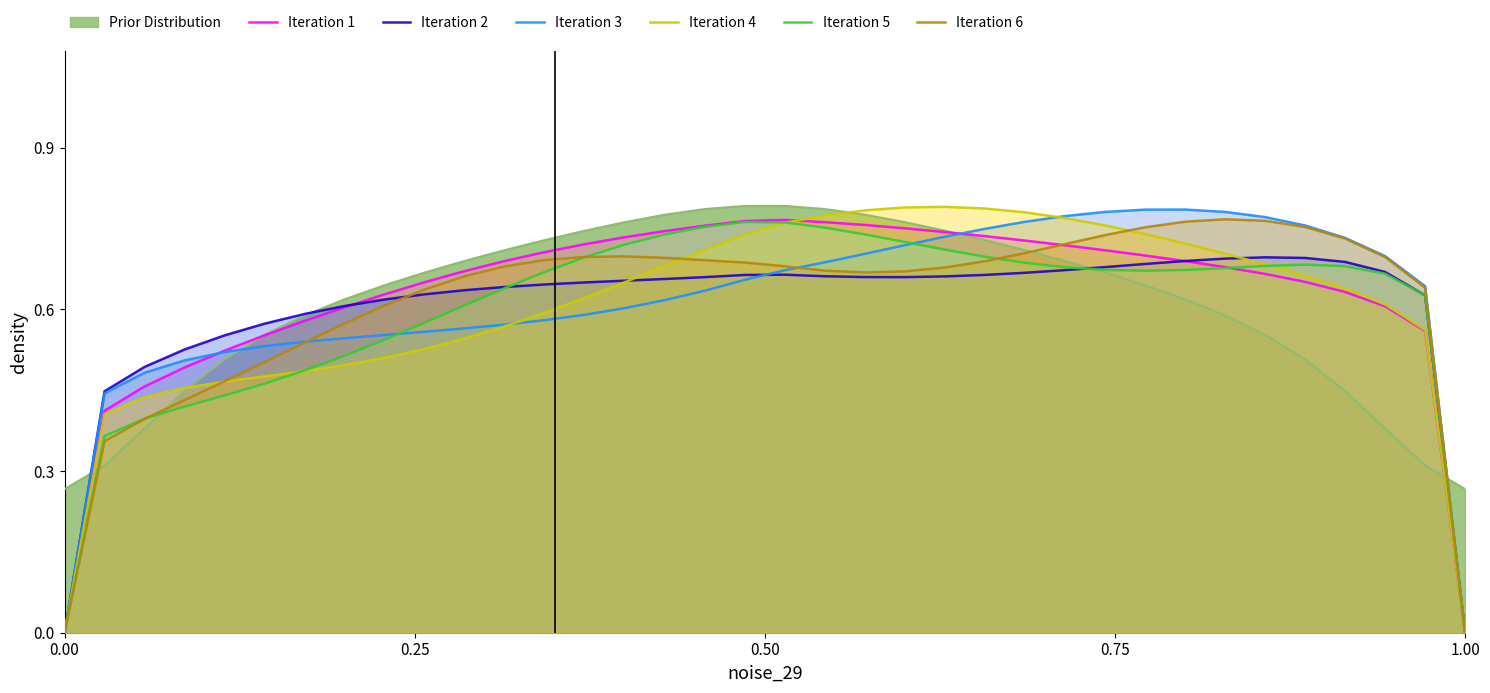

At how many categories does at least one series exceed 0?

36